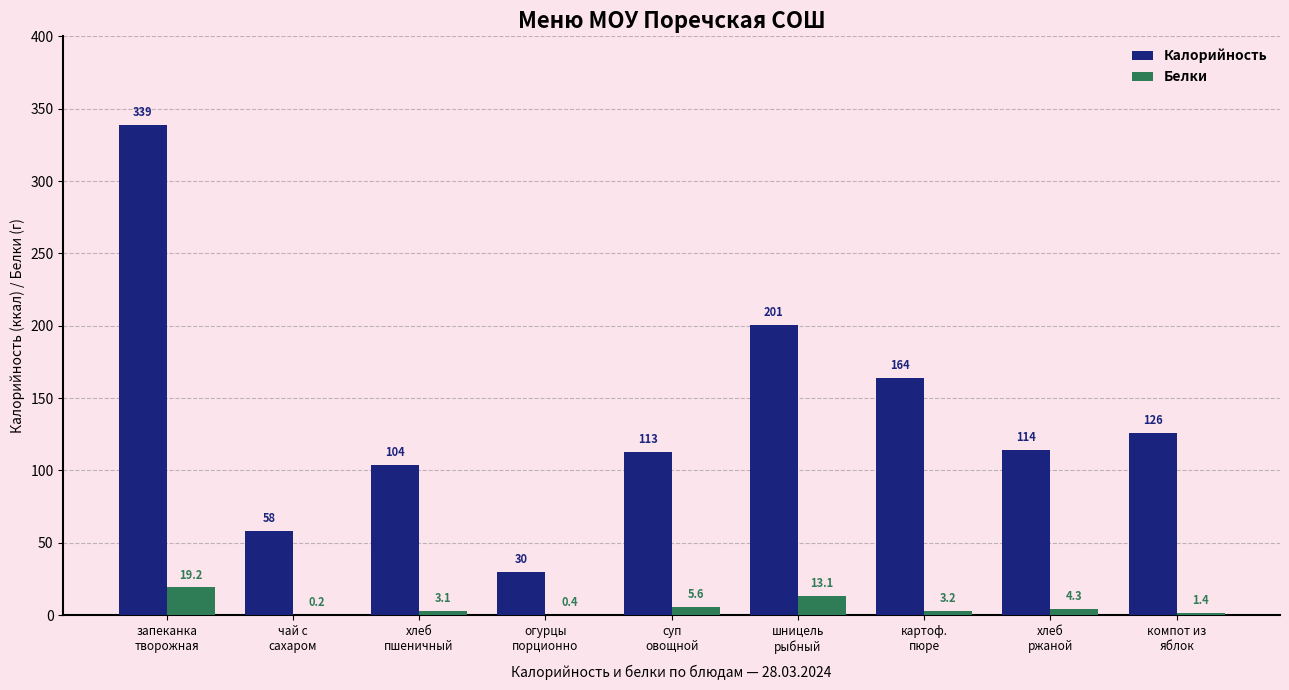

The value of Белки at огурцы
порционно is 0.4. True or false?

True